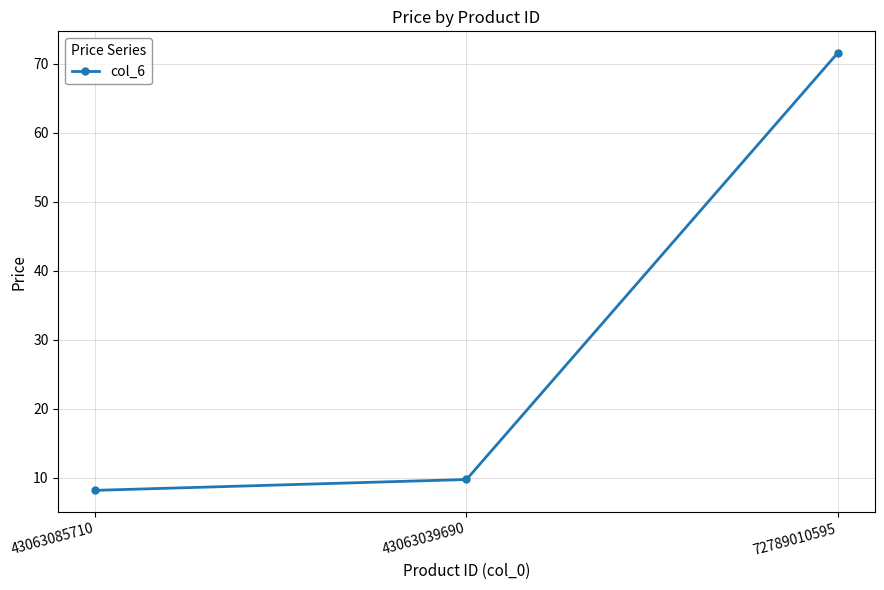

Count the number of categories in the chart.

3